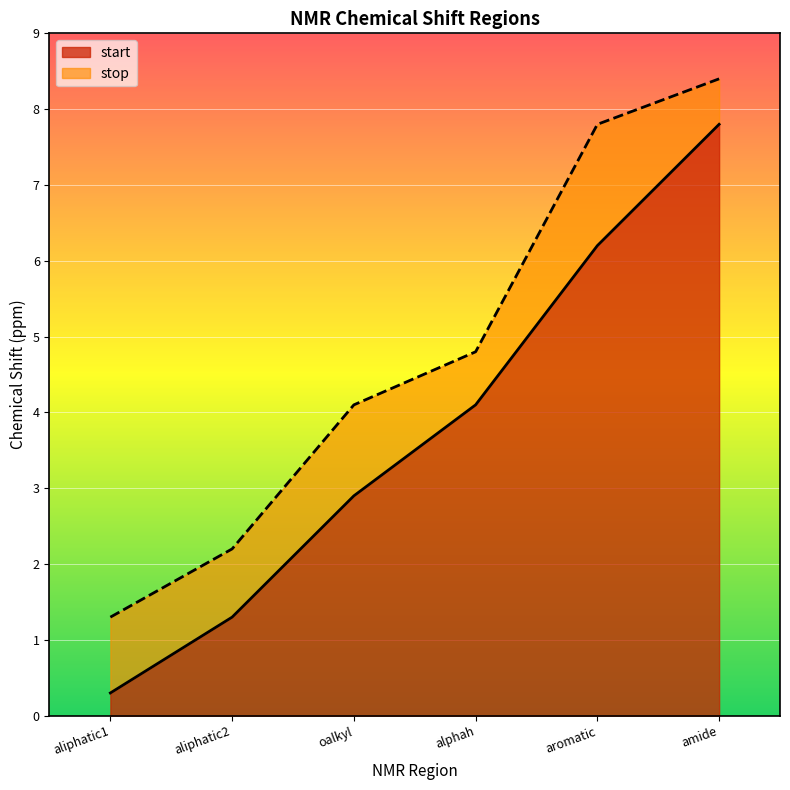

What is the approximate value of stop at oalkyl?

4.1